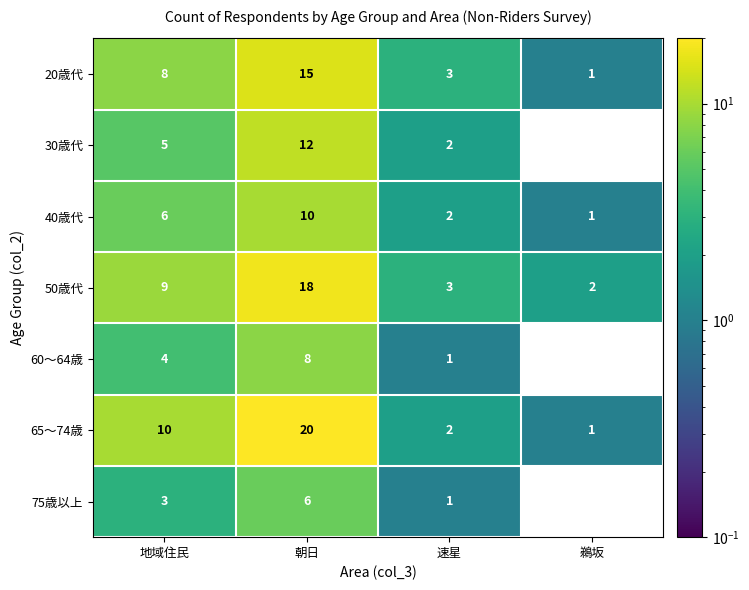

Which category has the highest value across all series?

朝日